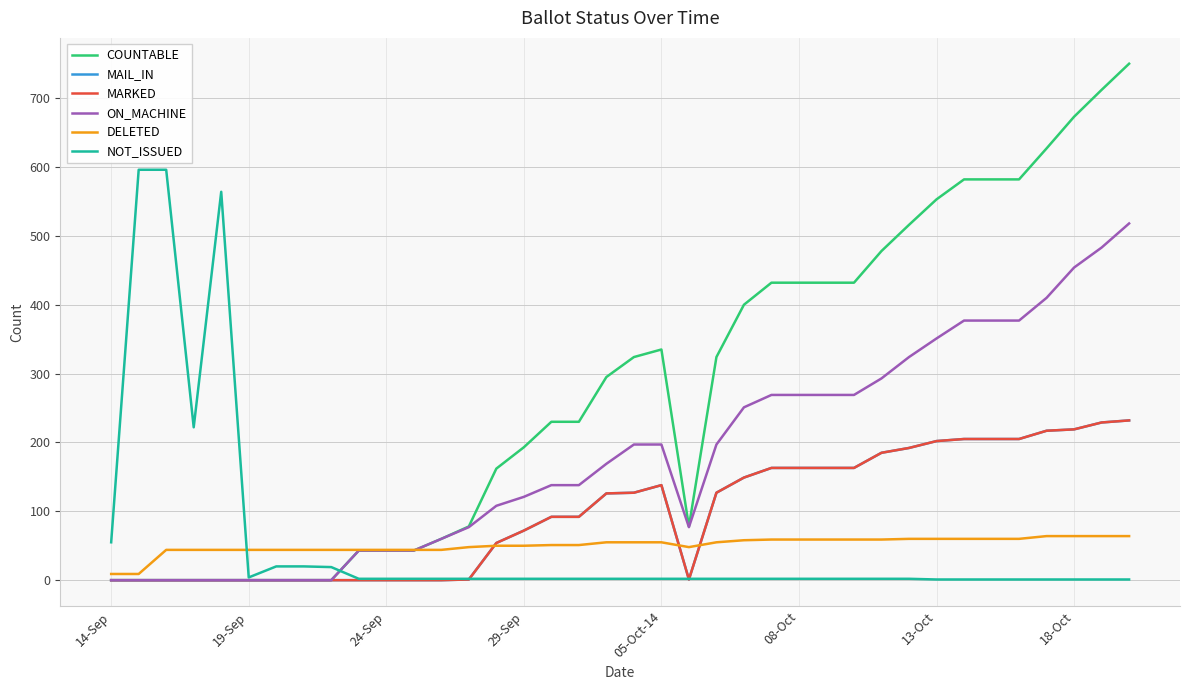

Does the chart display data point markers on the line(s)?

No